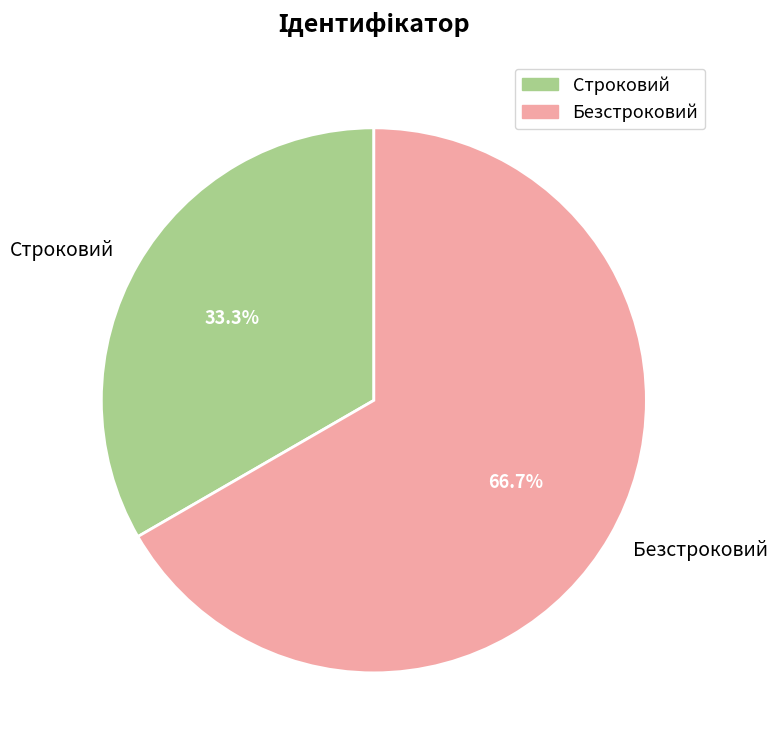

What is the ratio of the value at Безстроковий to the value at Строковий?

2.0